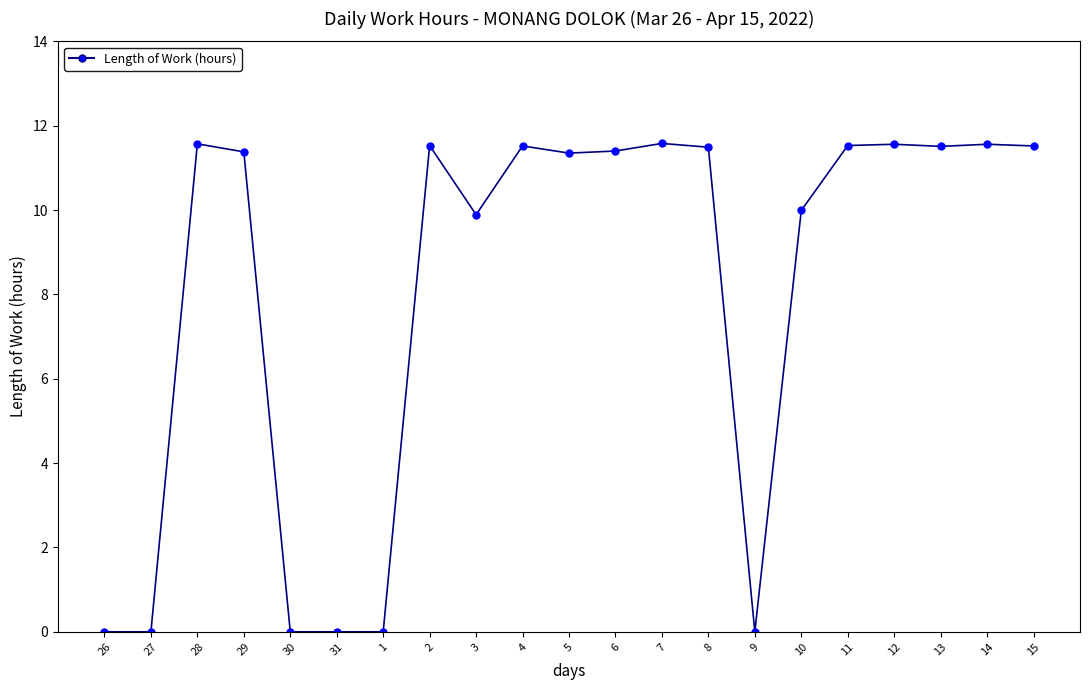

How many series are shown in this chart?

1